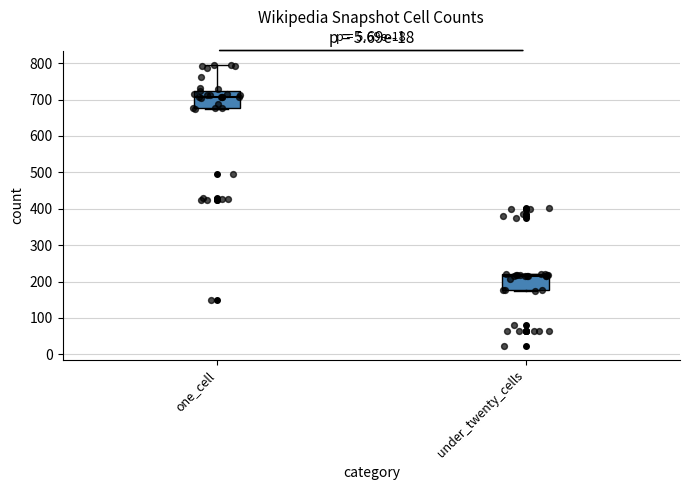

Reading left to right, read every box against the y-axis: the position of its median line, the range the box covers, and the ends of its whiskers. The values are not printed on the chart, so give them approximately, as read against the axis.

one_cell: median 710, box 680 to 720, whiskers 670 to 800
under_twenty_cells: median 220 (just below the box's upper edge), box 180 to 220, whiskers 180 to 220